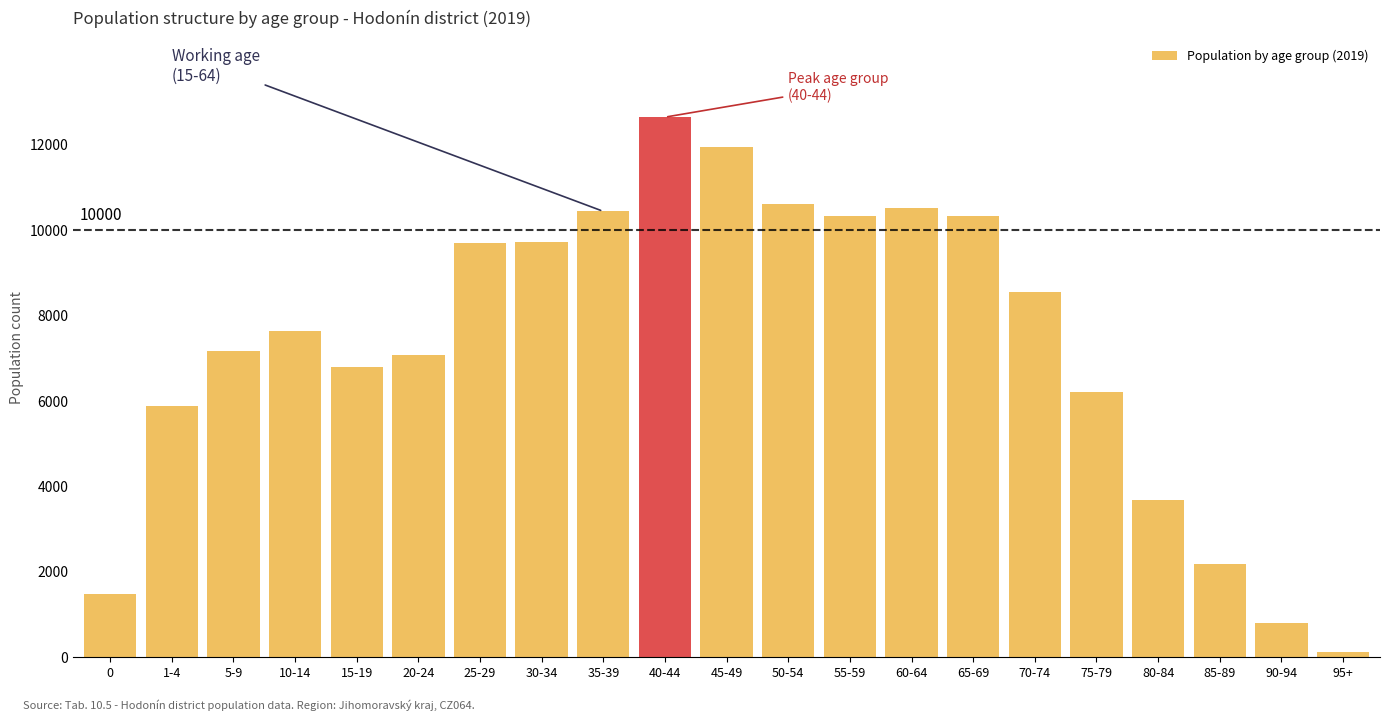

The value at 75-79 is 3127. True or false?

False